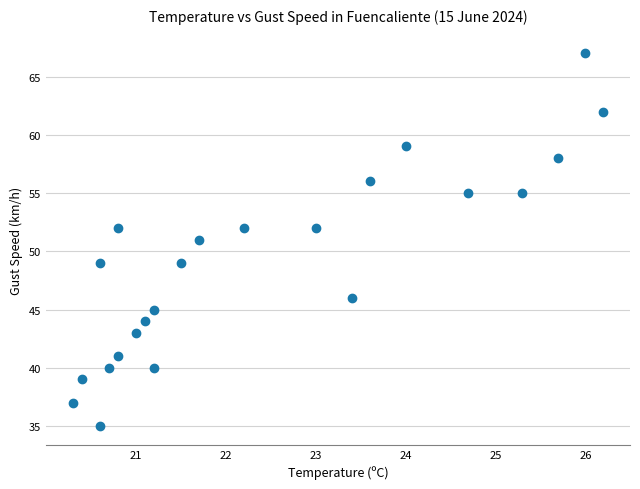

What is the range of Y values (max minus min)?

32